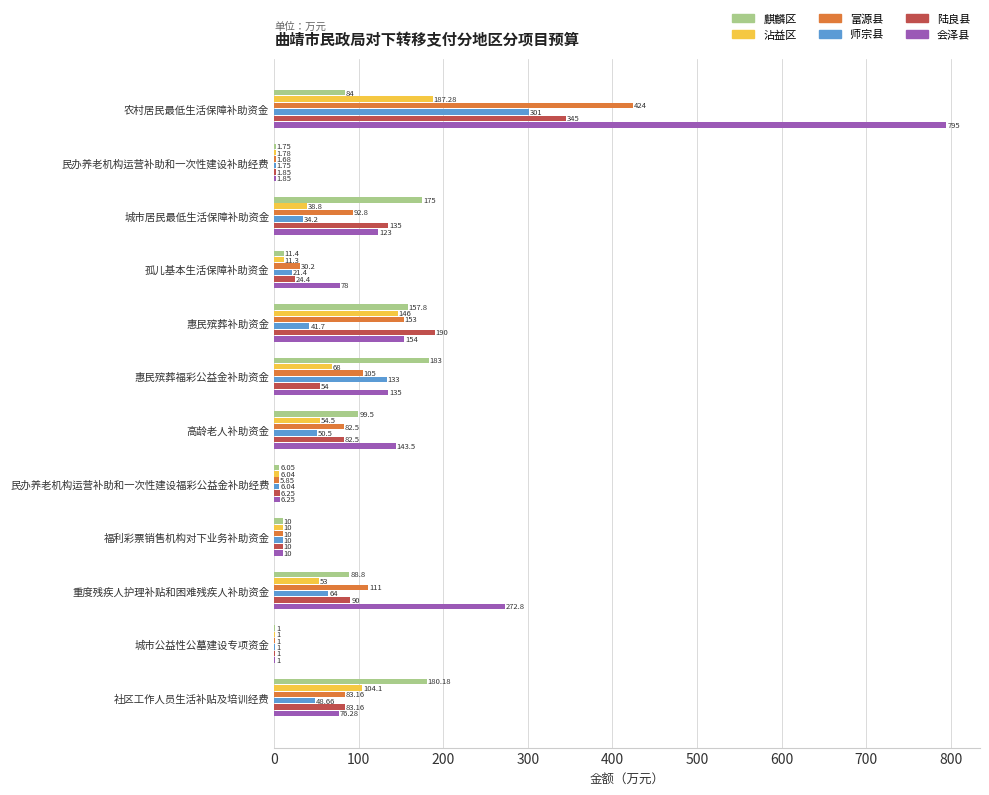

Which series has the largest total across all categories?

会泽县